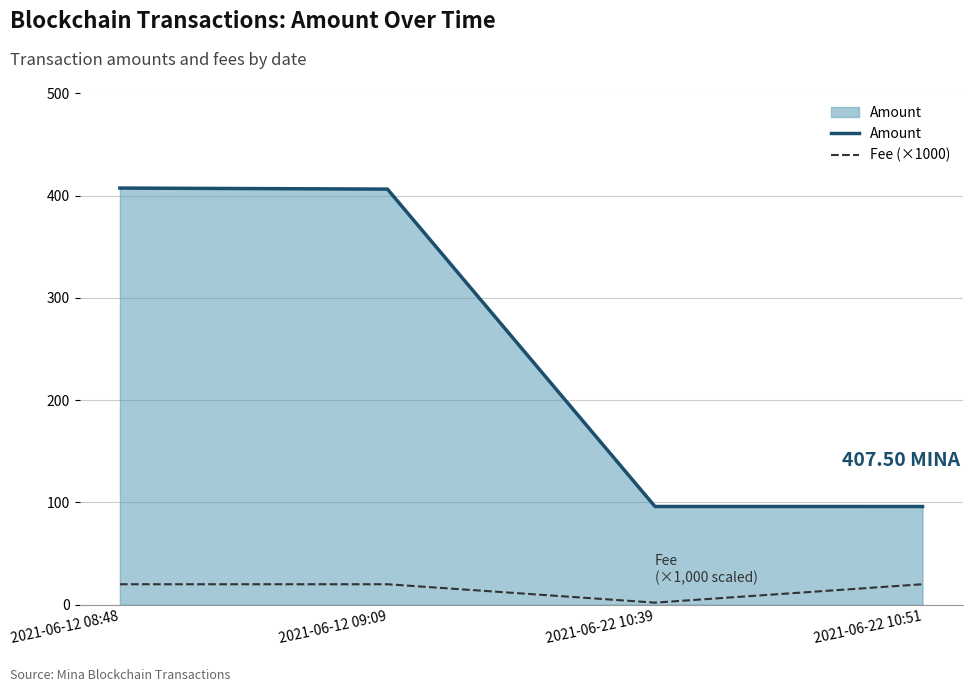

True or false: Amount and Fee (×1000) intersect in this chart.

False